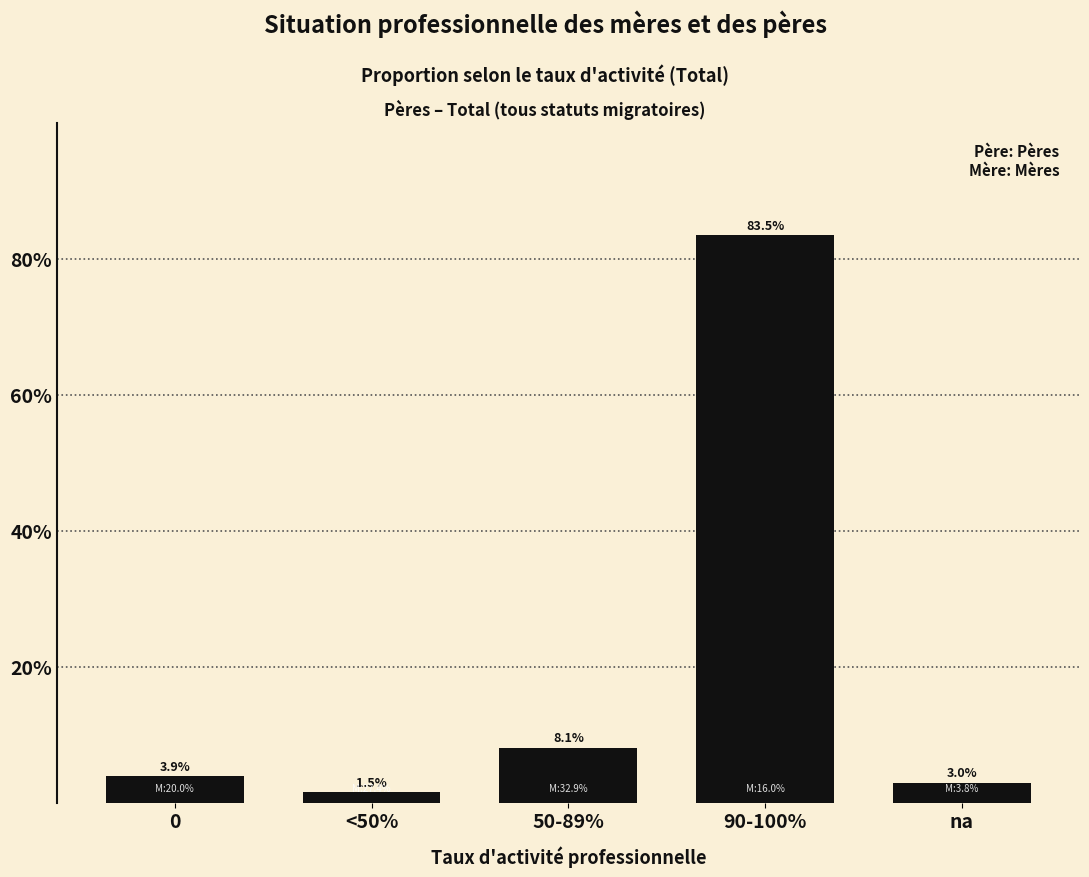

Reading left to right, extract all data points from this chart.

0=3.9	<50%=1.5	50-89%=8.1	90-100%=83.5	na=3.0